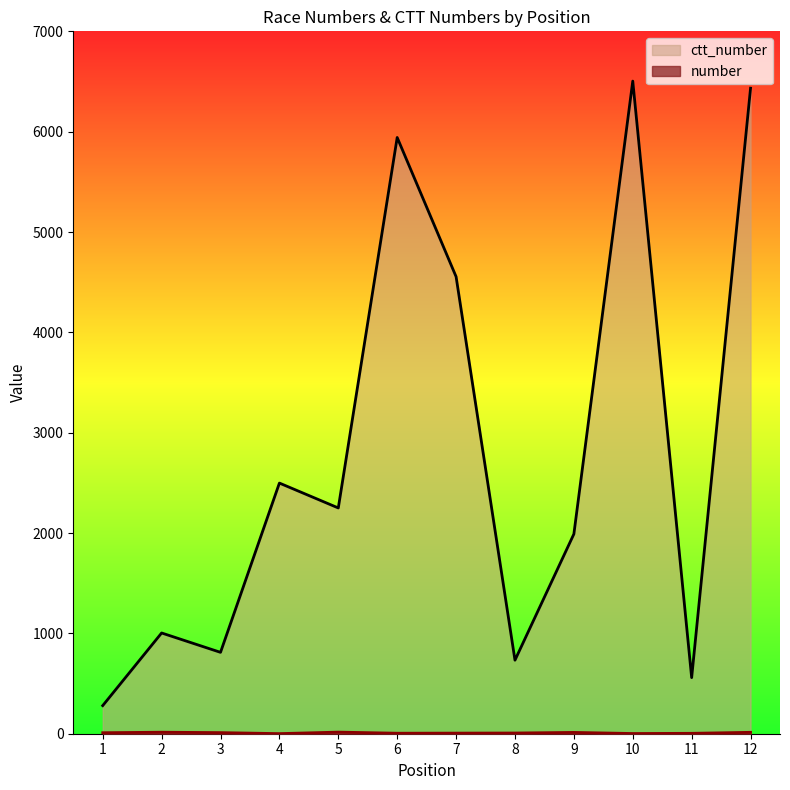

Count the number of categories in the chart.

12